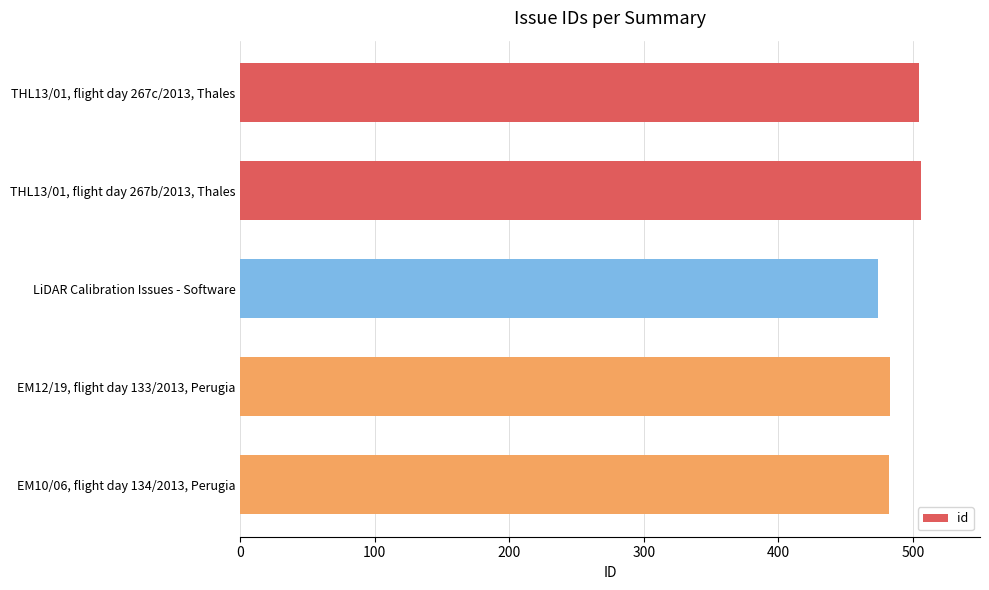

What is the ratio of the value at THL13/01, flight day 267c/2013, Thales to the value at EM12/19, flight day 133/2013, Perugia?

1.0